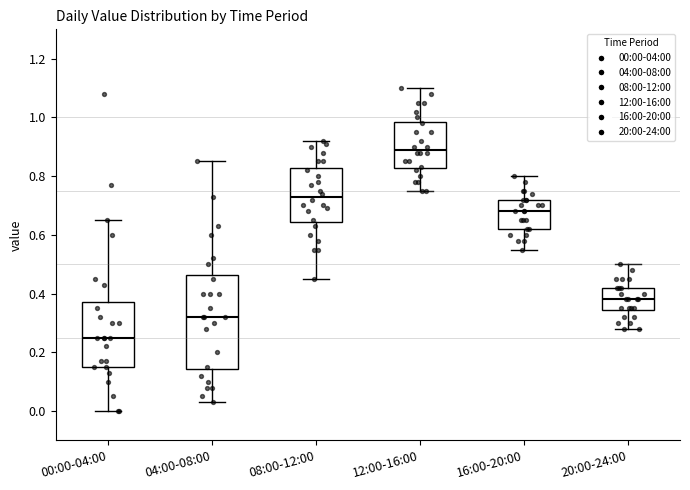

Where does the upper whisker of the box for 20:00-24:00 end on the y-axis? The values are not printed on the chart, so give them approximately, as read against the axis.

0.50